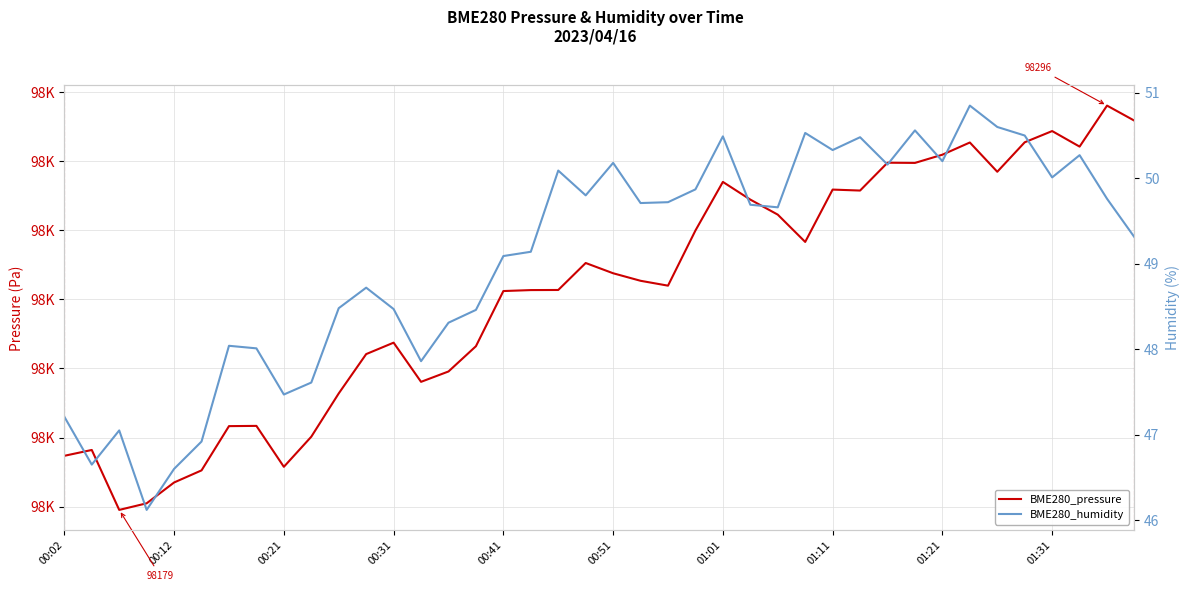

What are all the series names shown in the legend?

BME280_pressure, BME280_humidity